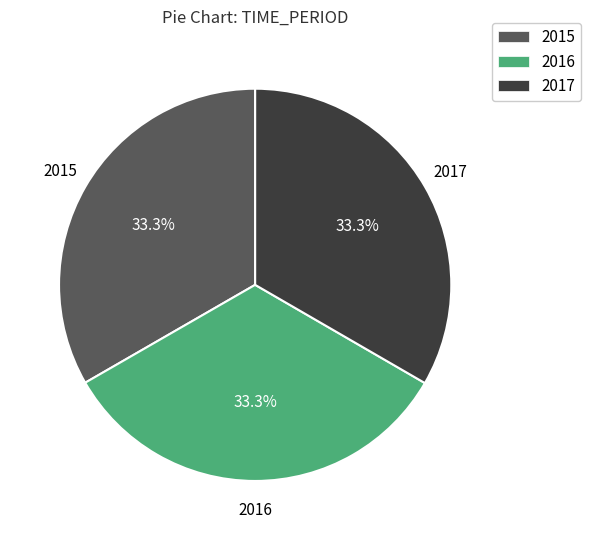

What percentage do 2016 and 2015 together represent?

66.7%